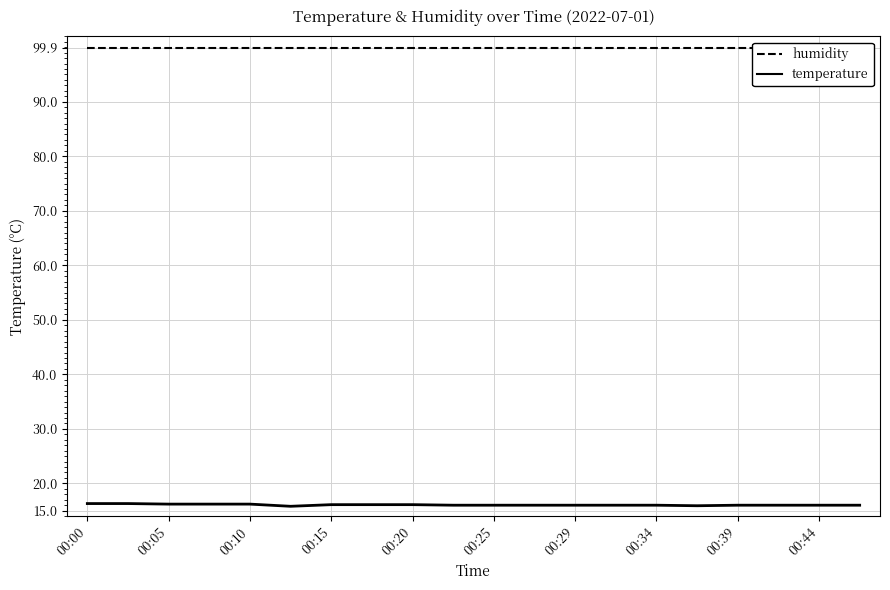

What is the smallest value displayed?

15.8